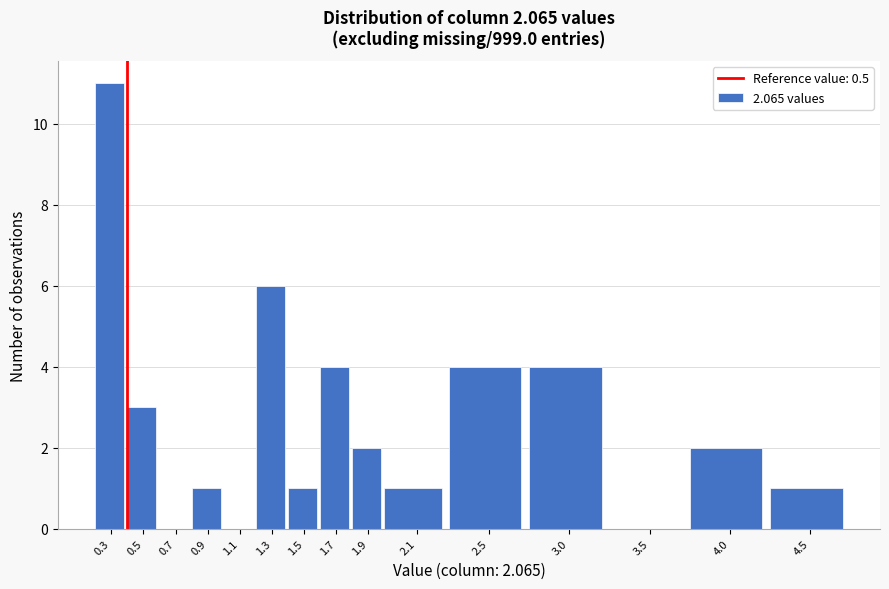

Reading left to right, transcribe all the data shown in this chart.

0.3=11	0.5=3	0.7=0	0.9=1	1.1=0	1.3=6	1.5=1	1.7=4	1.9=2	2.1=1	2.5=4	3.0=4	3.5=0	4.0=2	4.5=1